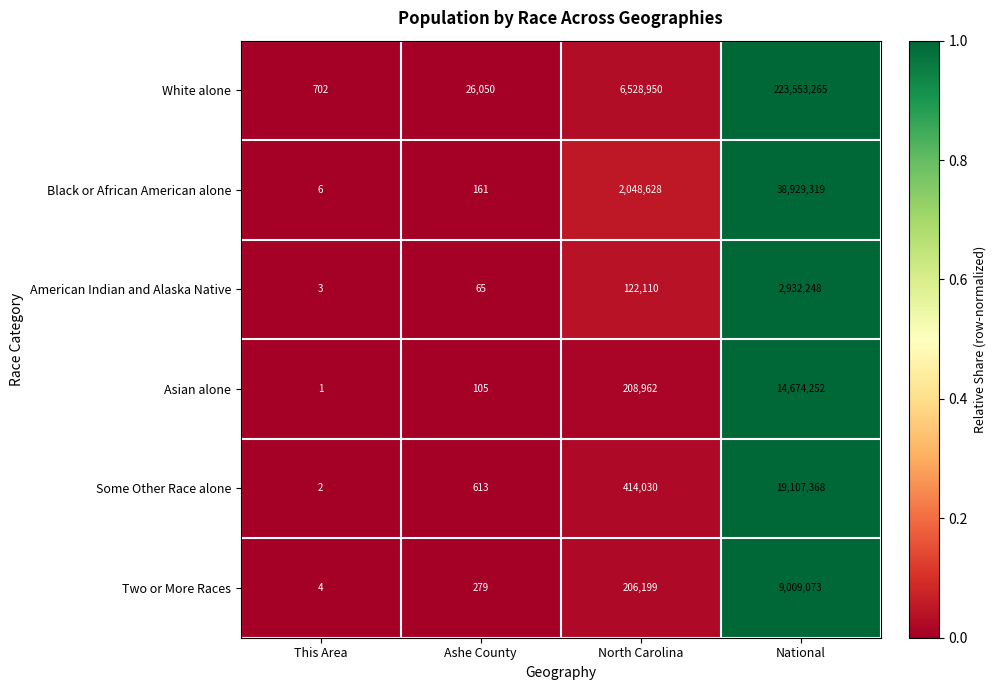

What is the sum of the Some Other Race alone values at Ashe County and North Carolina?

414643